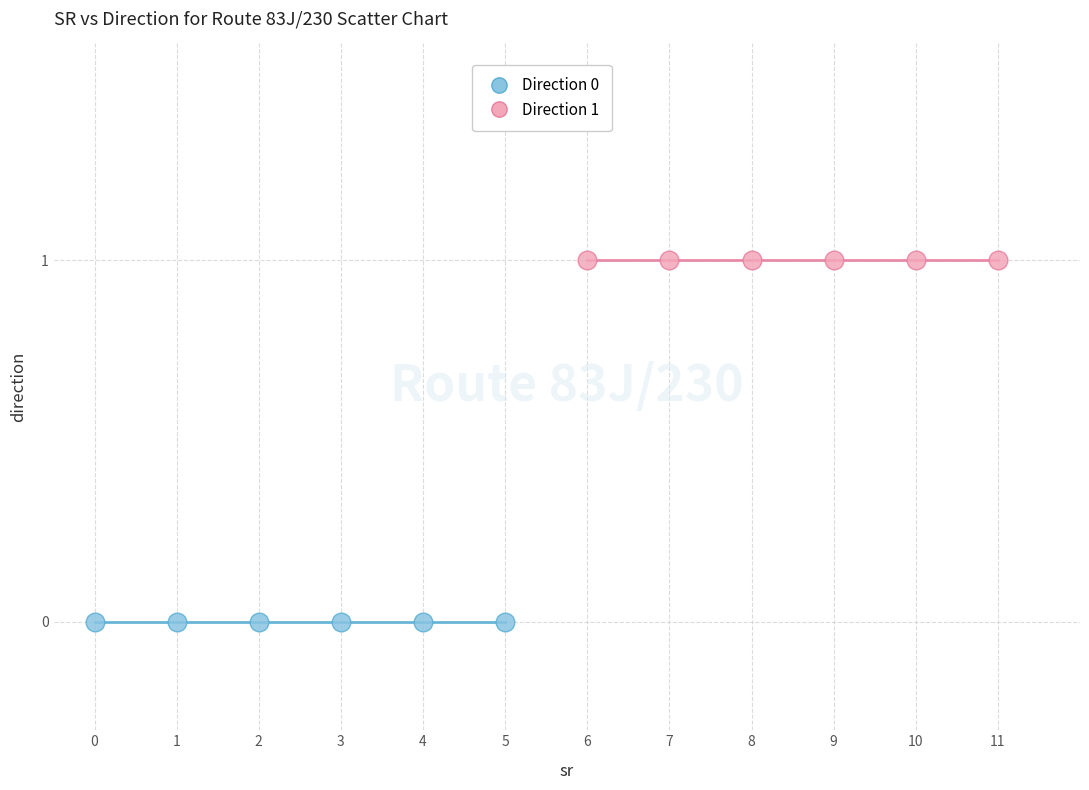

Which series reaches the minimum Y coordinate?

Direction 0